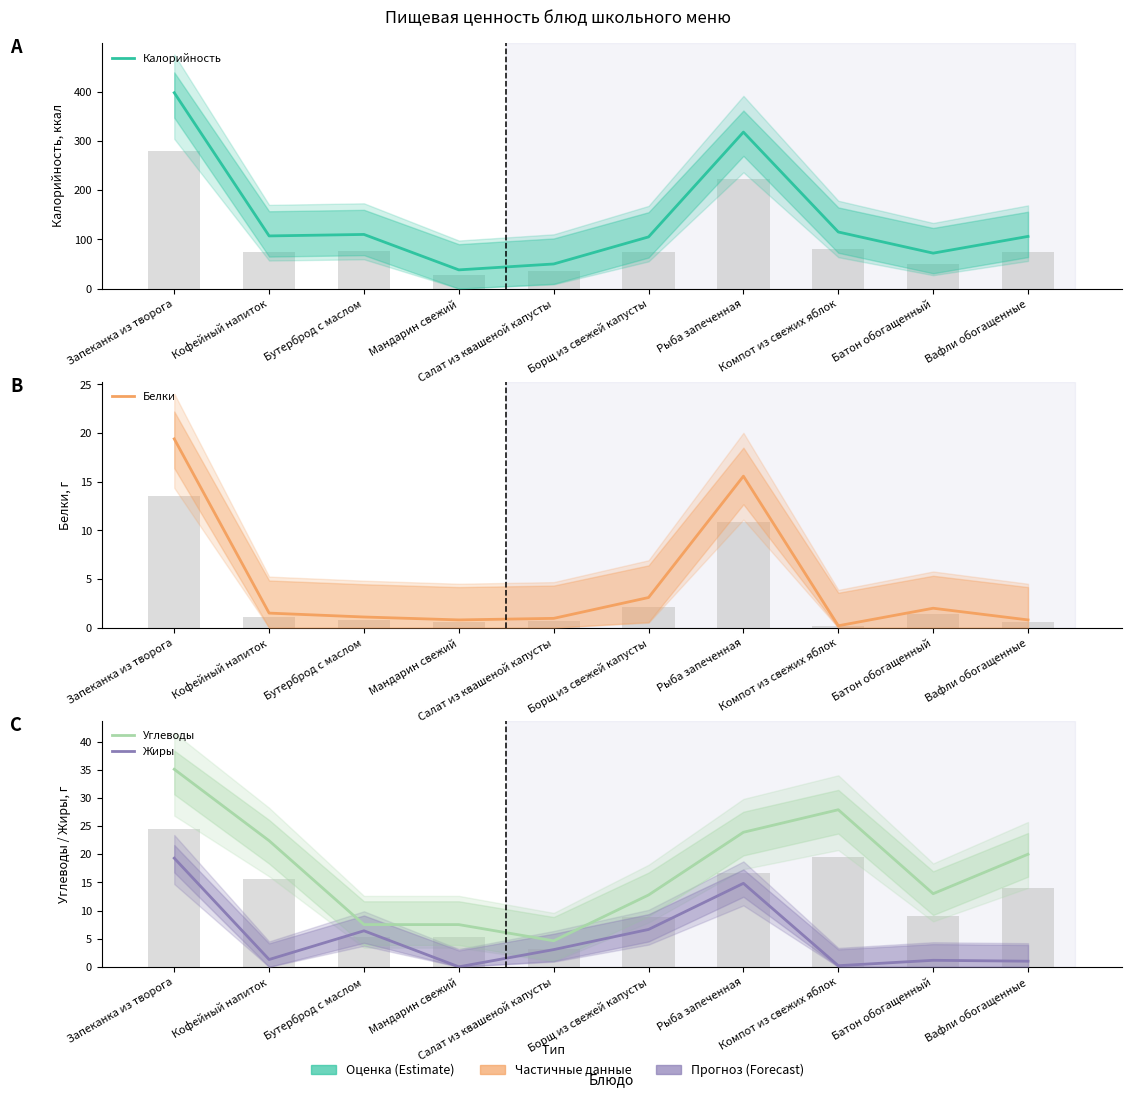

List the labels in order of Жиры value, largest first.

Запеканка из творога, Рыба запеченная, Борщ из свежей капусты, Бутерброд с маслом, Салат из квашеной капусты, Кофейный напиток, Батон обогащенный, Вафли обогащенные, Компот из свежих яблок, Мандарин свежий